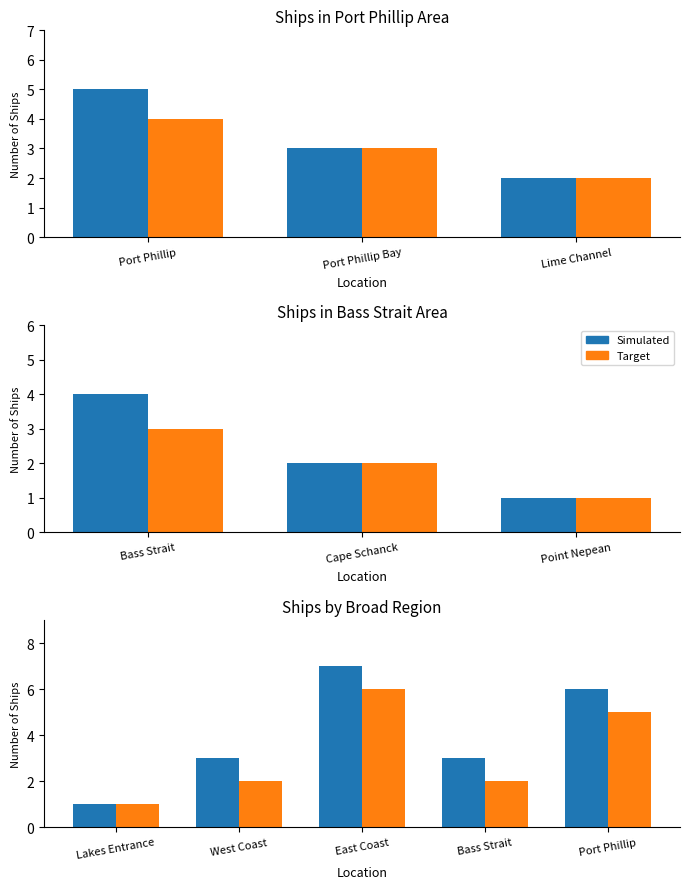

Is it true that Target equals 7 at Port Phillip?

False